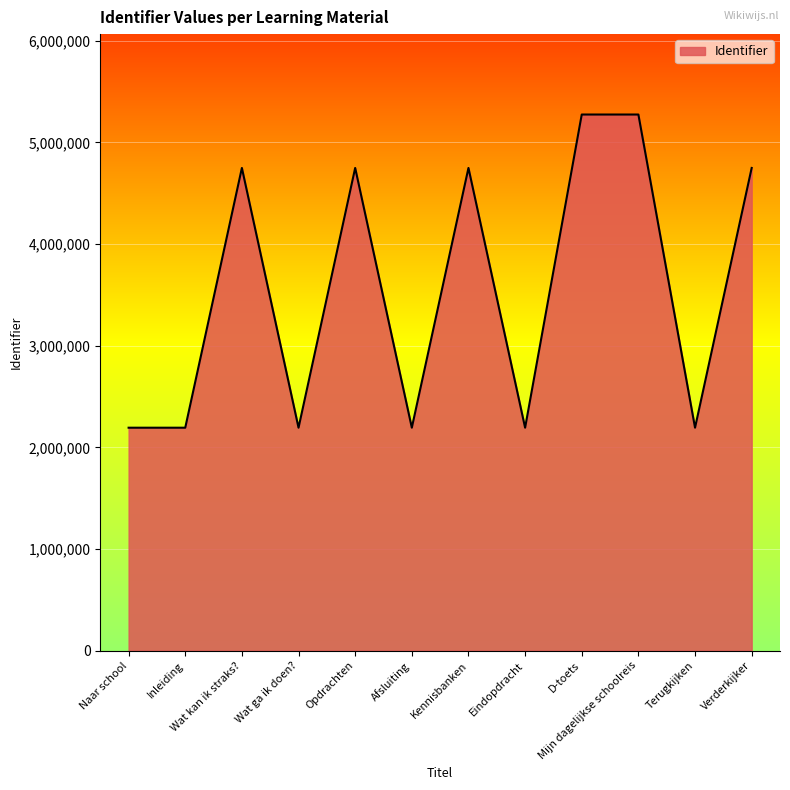

What is the difference between the values at Wat ga ik doen? and D-toets?

3081048